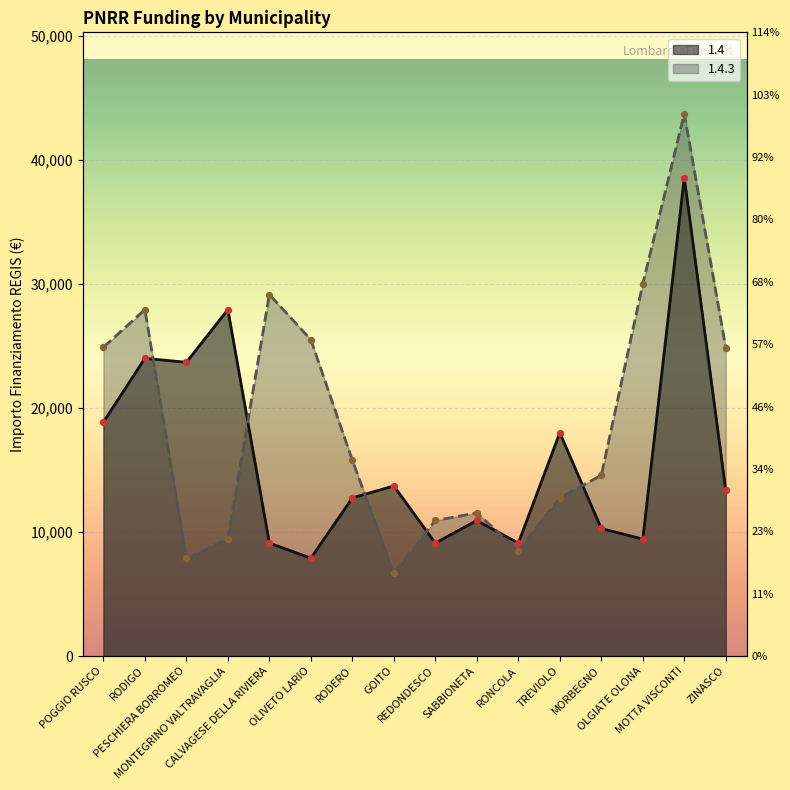

What are all the series names shown in the legend?

1.4, 1.4.3